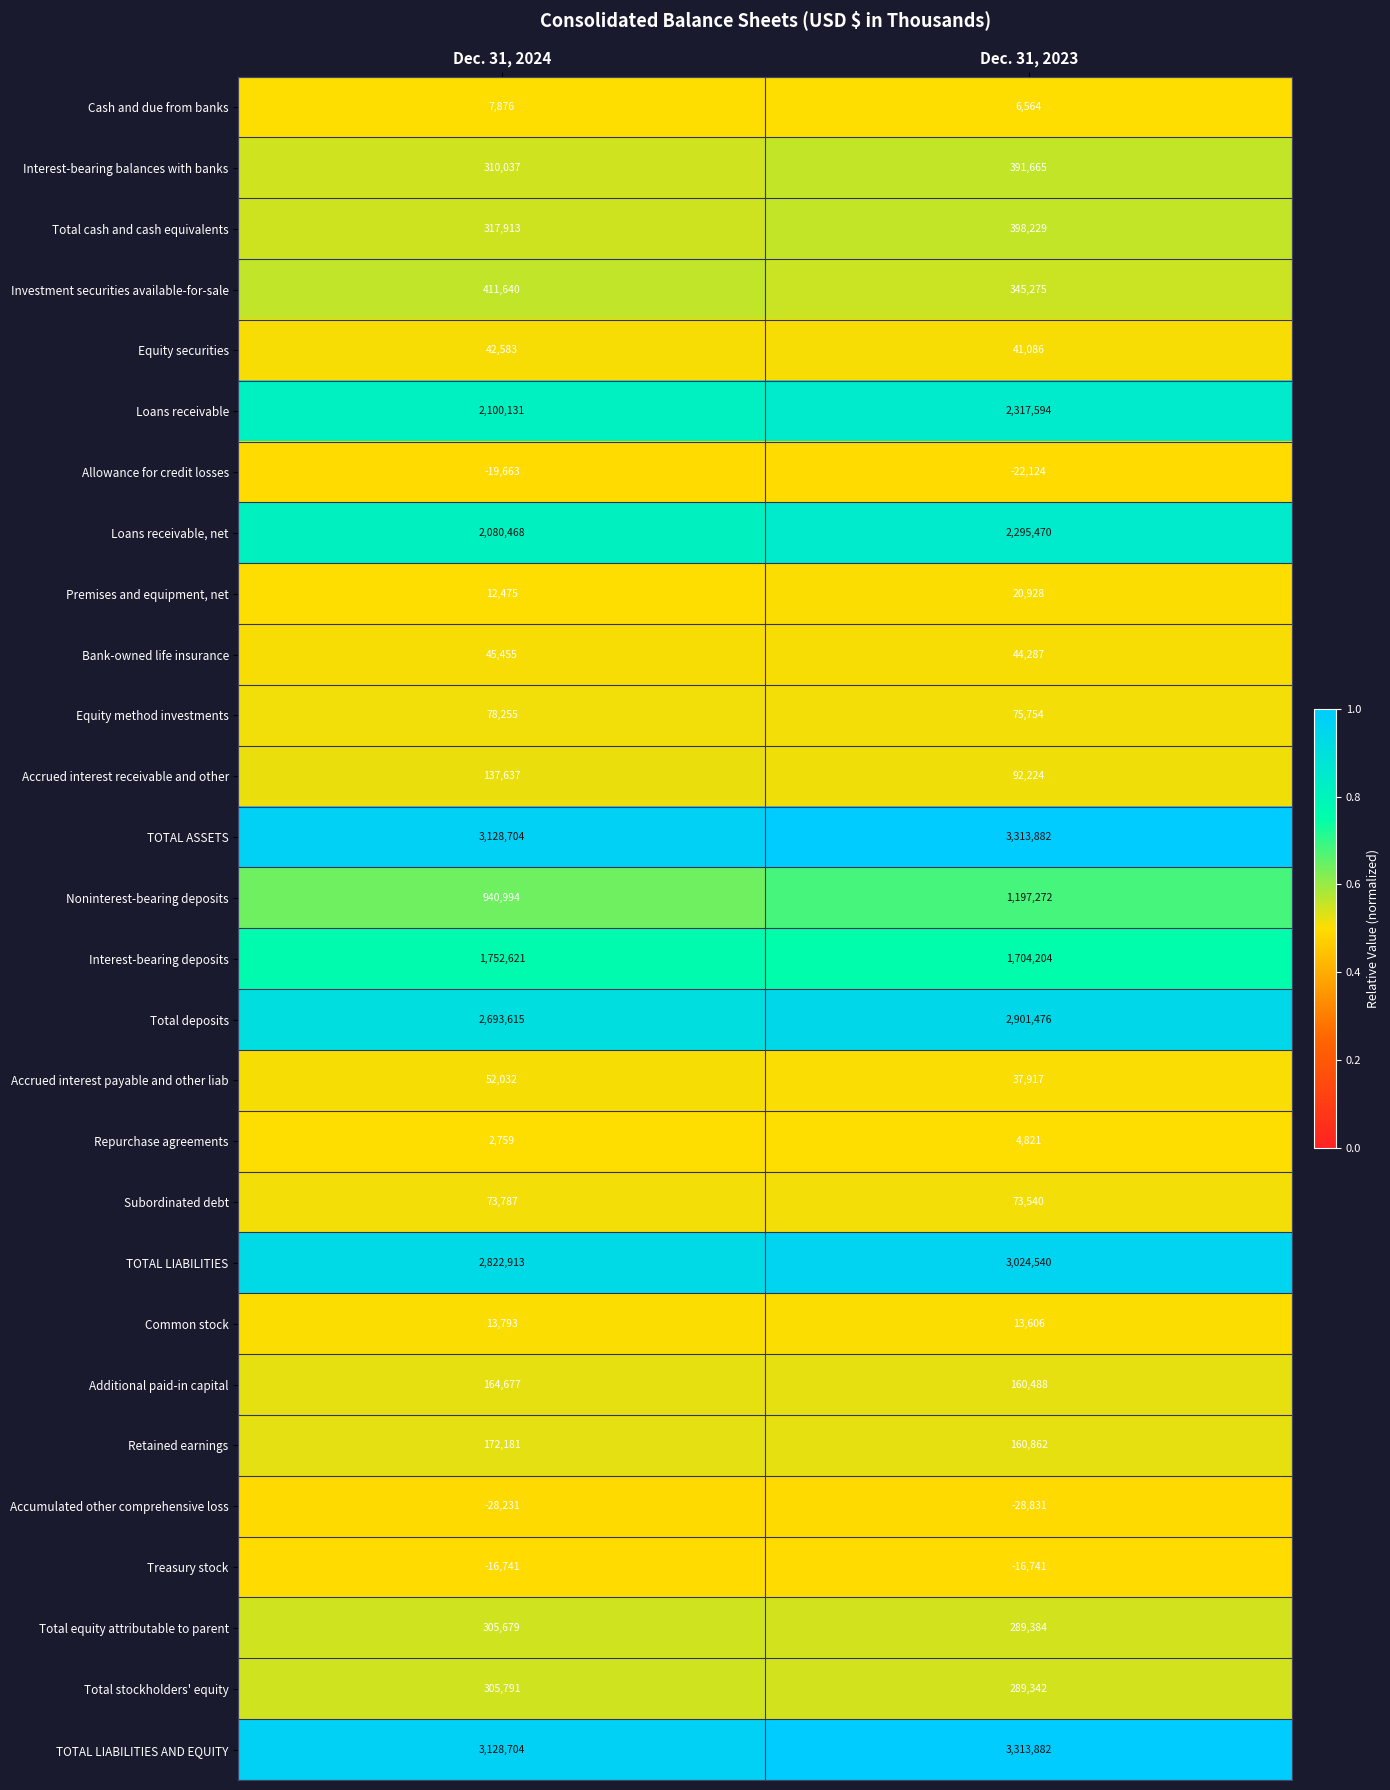

At how many categories does at least one series exceed 0?

2